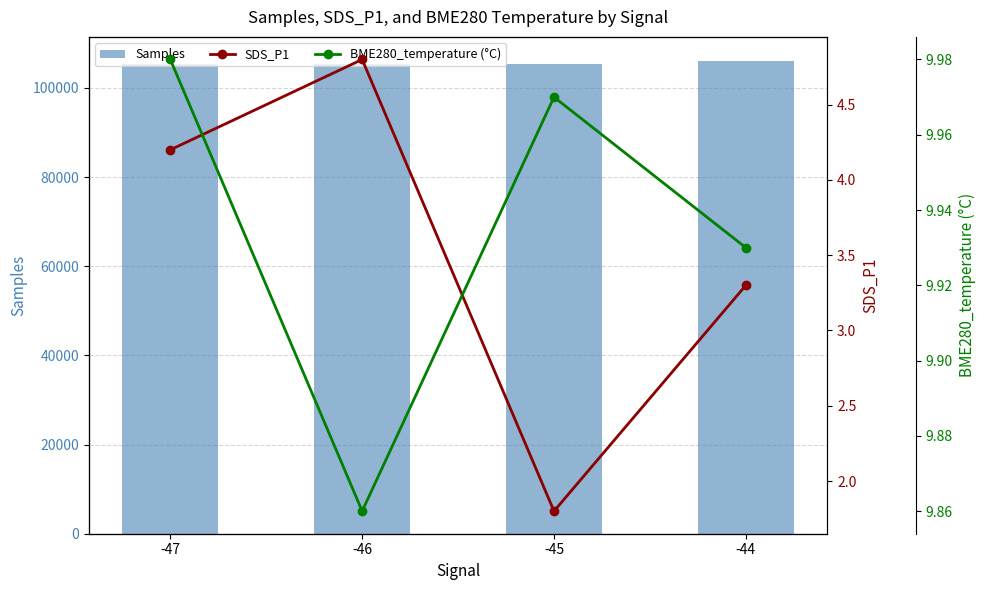

Which has a higher value, -44 or -47?

-44